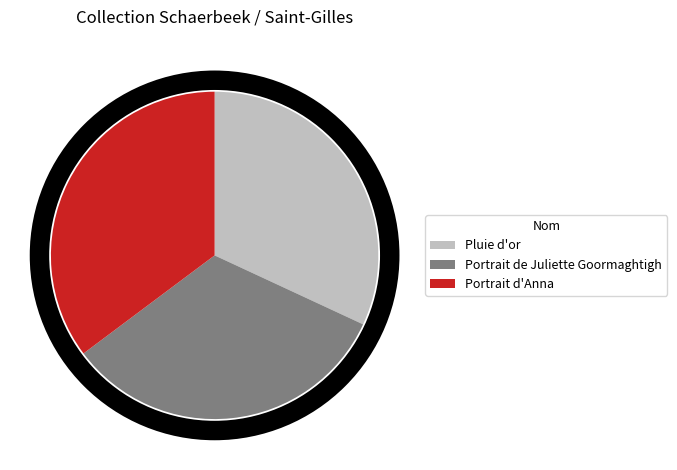

Which category has the smallest portion of the pie?

Pluie d'or